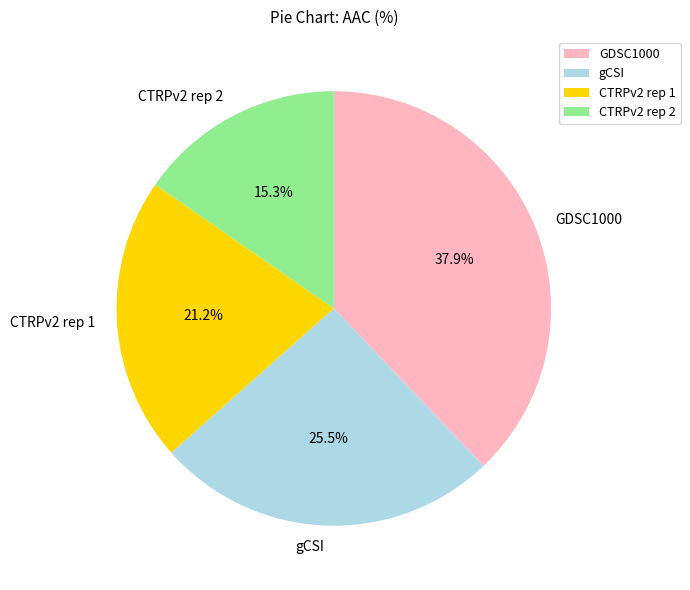

Is there a majority slice in this chart?

No